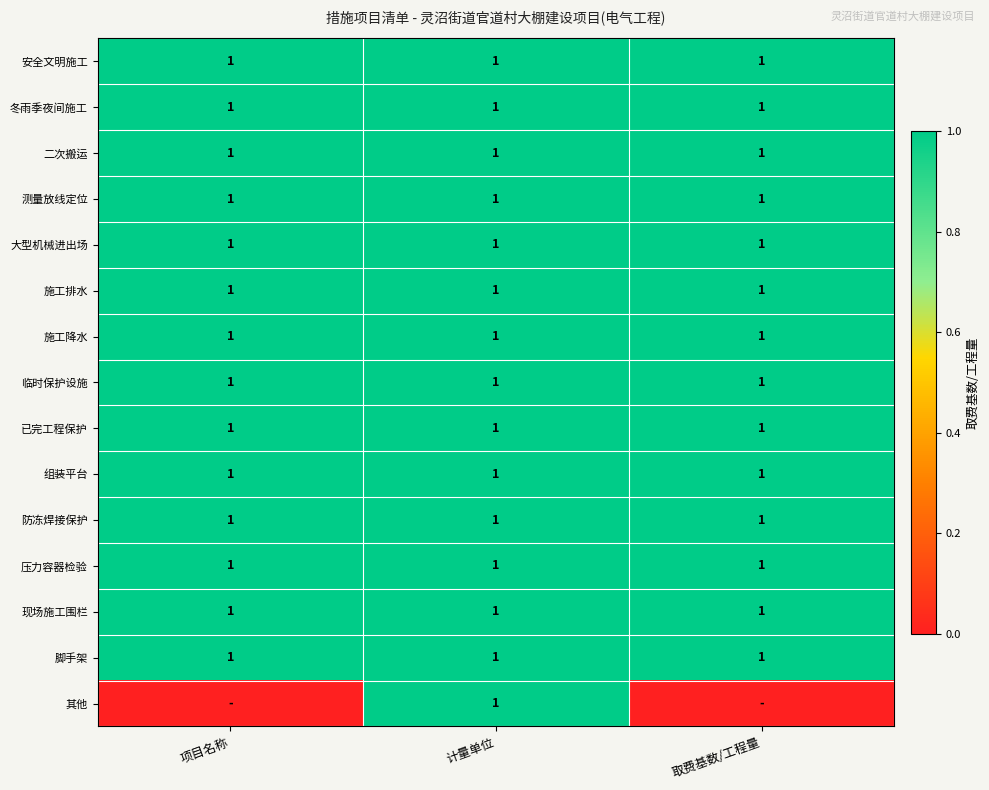

True or false: 防冻焊接保护 has a value of 2 at 项目名称.

False